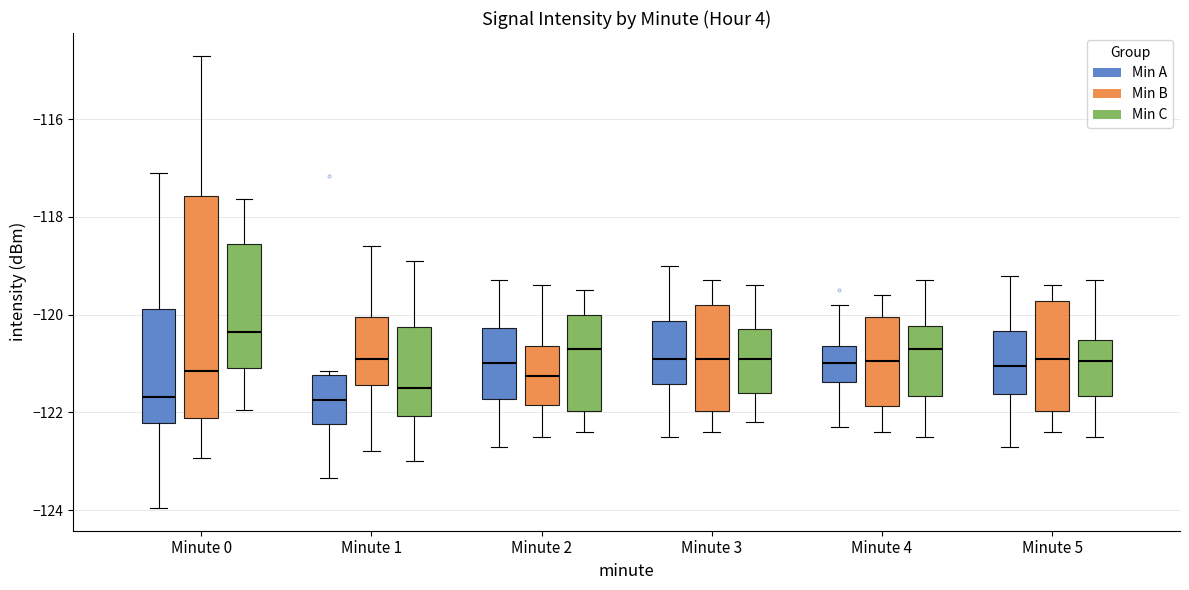

Where does the upper whisker of the box for Minute 5 (Min A) end on the y-axis? The values are not printed on the chart, so give them approximately, as read against the axis.

-119.2